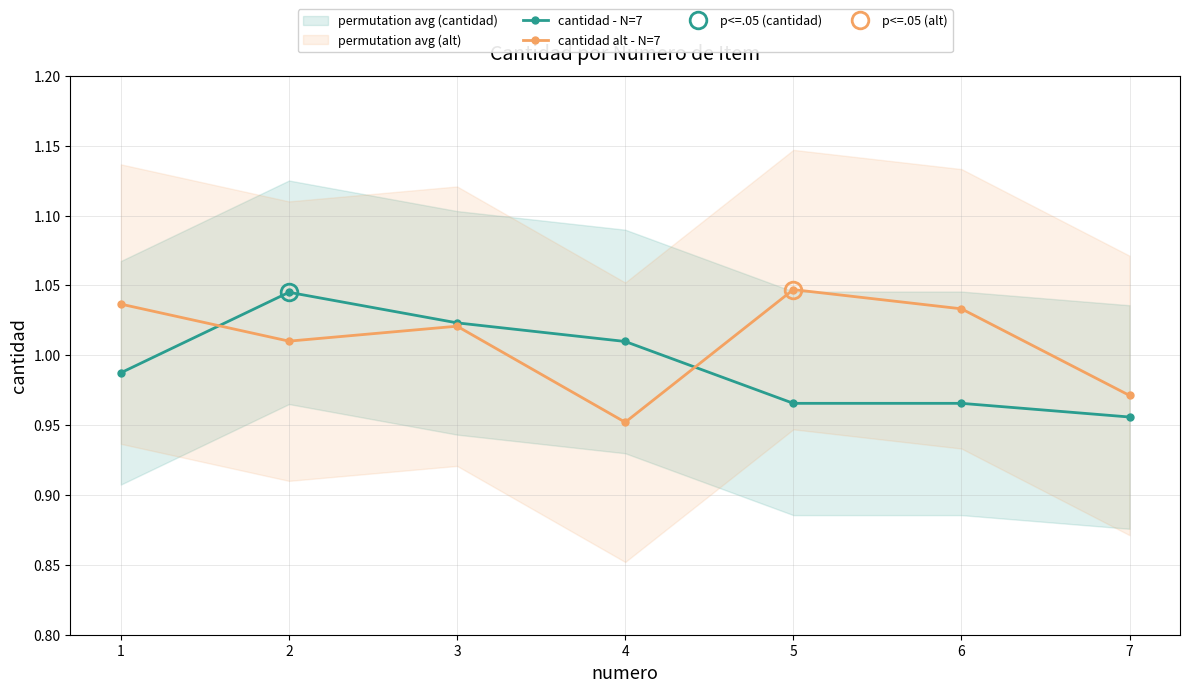

What are all the series names shown in the legend?

cantidad - N=7, cantidad alt - N=7